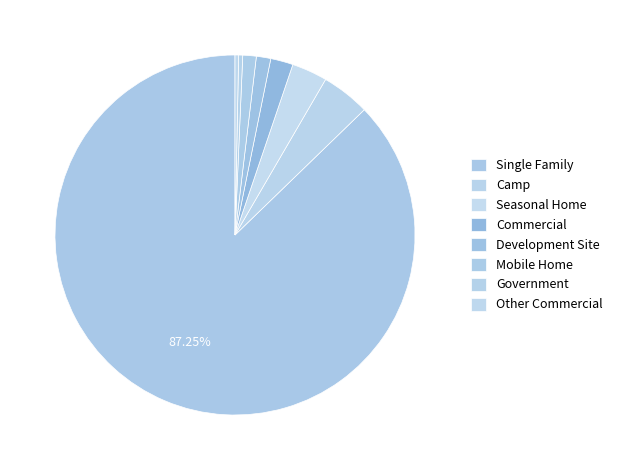

Which category has the biggest portion of the pie?

Single Family